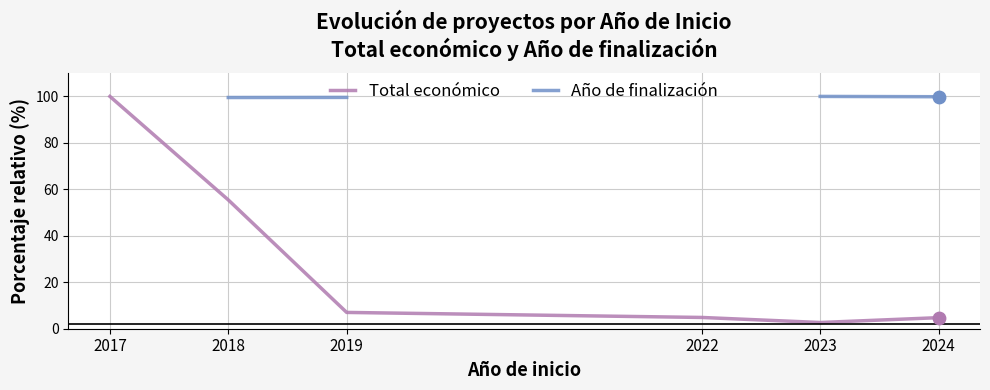

What are all the series names shown in the legend?

Total económico, Año de finalización